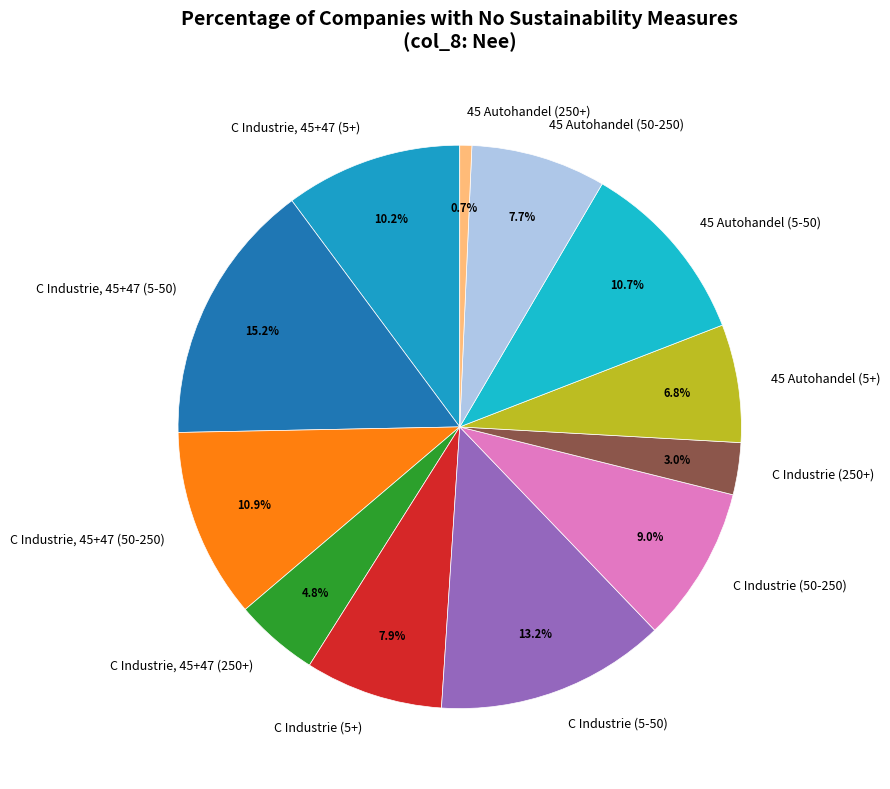

Which slice is the largest?

C Industrie, 45+47 (5-50)